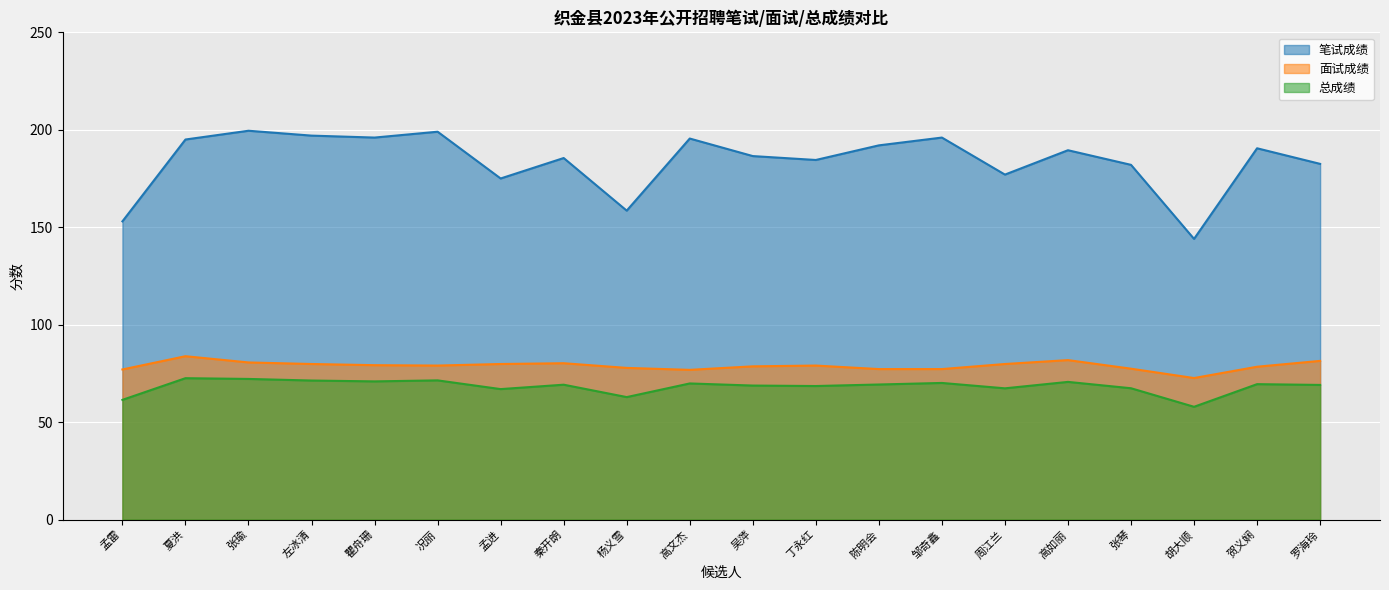

The value of 面试成绩 at 吴萍 is 123.8. True or false?

False